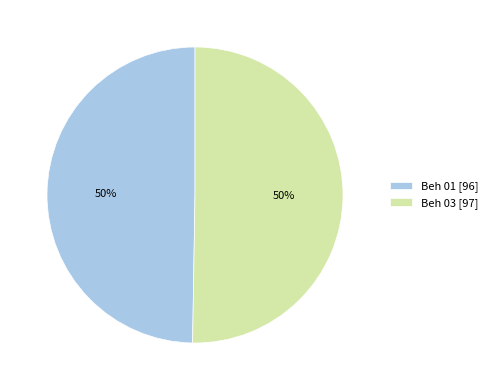

Approximately how many times larger is the value at Beh 03 [97] compared to Beh 01 [96]?

1.0